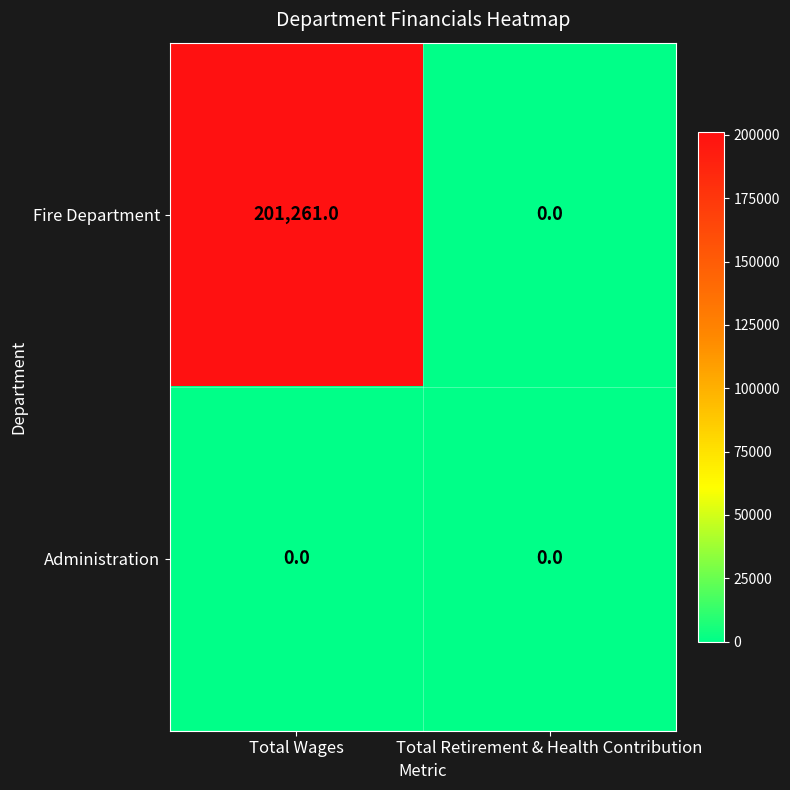

What is the spread (max minus min) of values at Total Wages?

201261